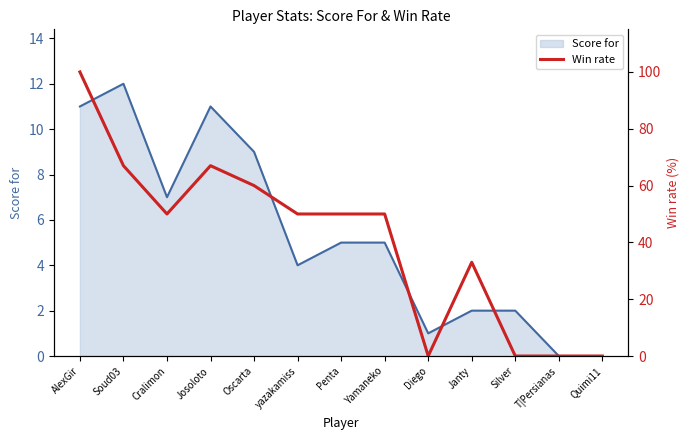

Does the chart have visible grid lines?

No